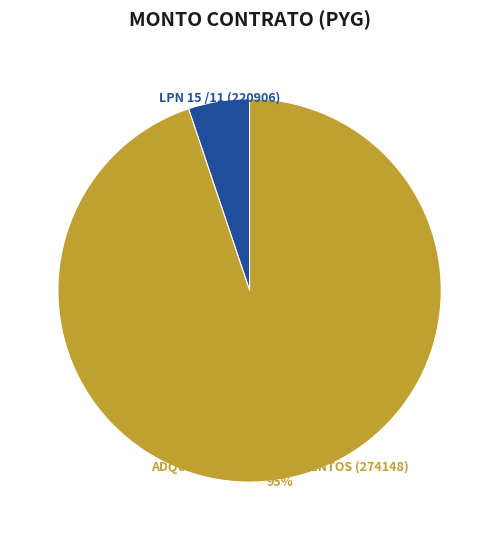

Which category accounts for the majority?

ADQUISCION DE MEDICAMENTOS (274148)